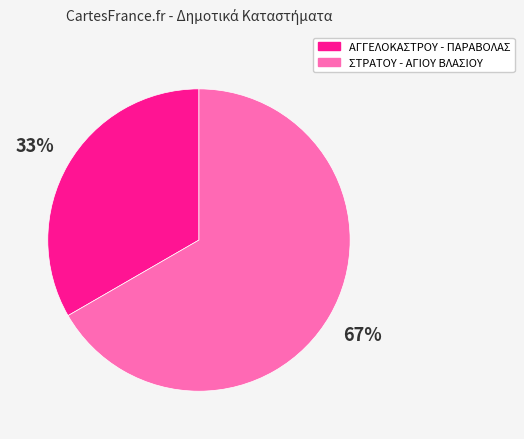

To the nearest percent, what is the combined percentage of ΑΓΓΕΛΟΚΑΣΤΡΟΥ - ΠΑΡΑΒΟΛΑΣ and ΣΤΡΑΤΟΥ - ΑΓΙΟΥ ΒΛΑΣΙΟΥ?

100%